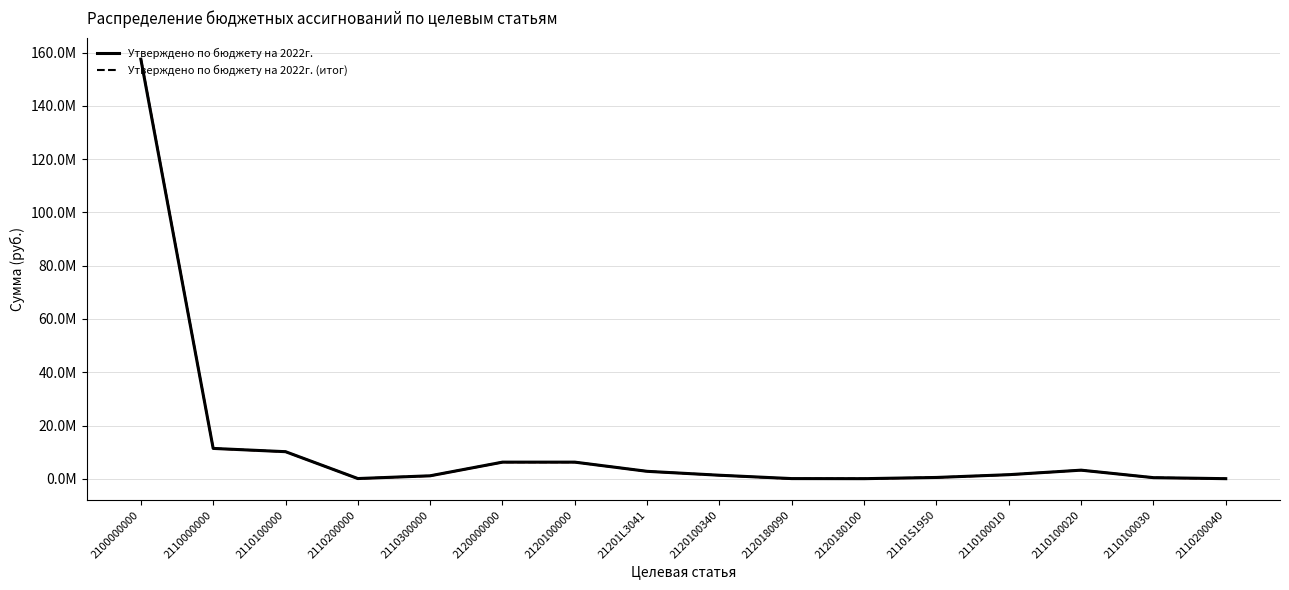

How many interior local valleys does the Утверждено по бюджету на 2022г. series have?

2